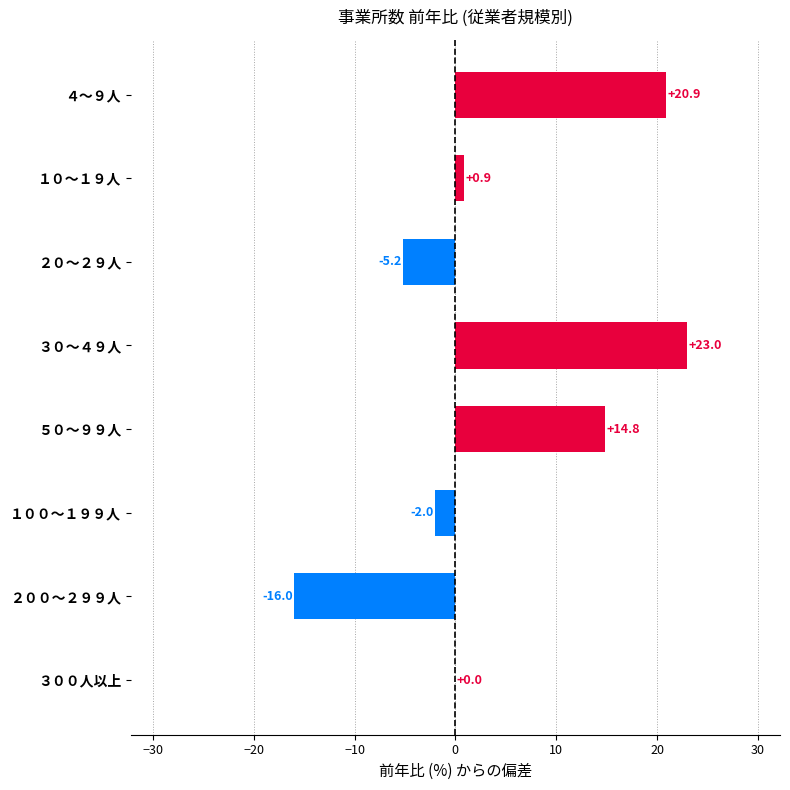

Is it true that the value at ５０～９９人 is 22.9?

False